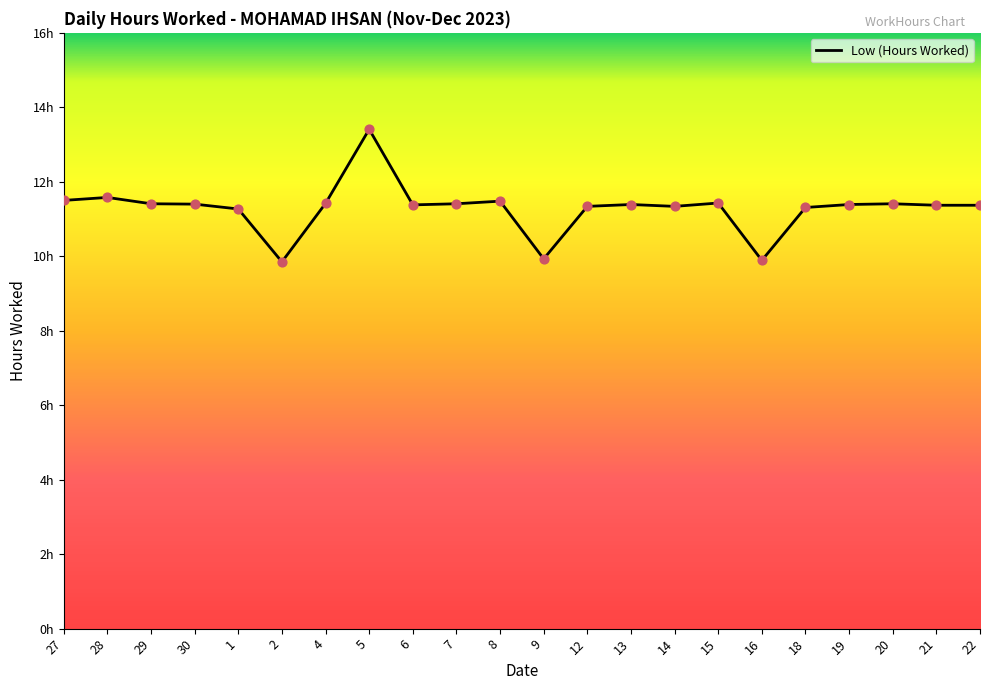

What is the change in value from 13 to 14?

-0.1